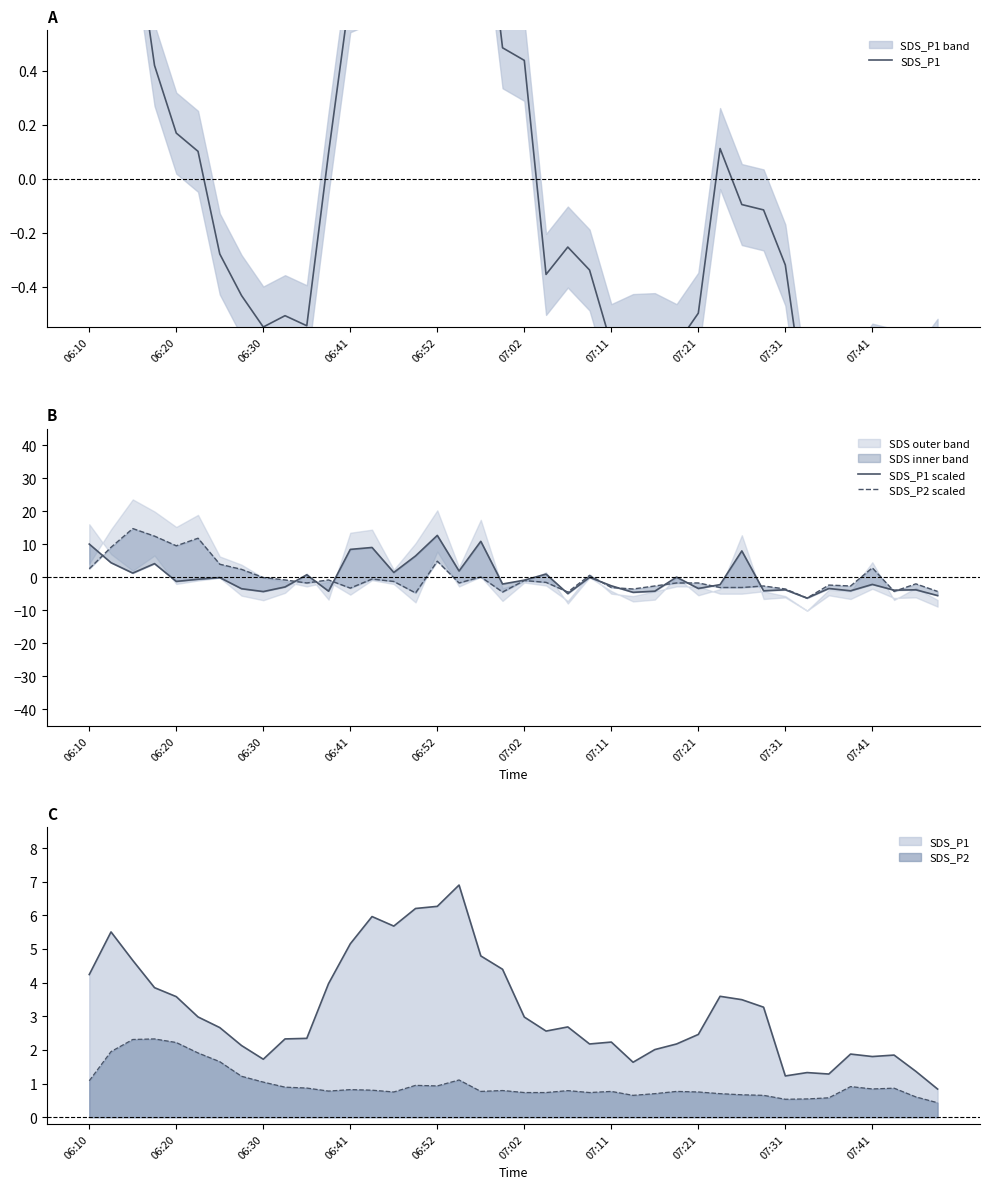

Which series changed the most between 21 and 26?

SDS_P1 scaled